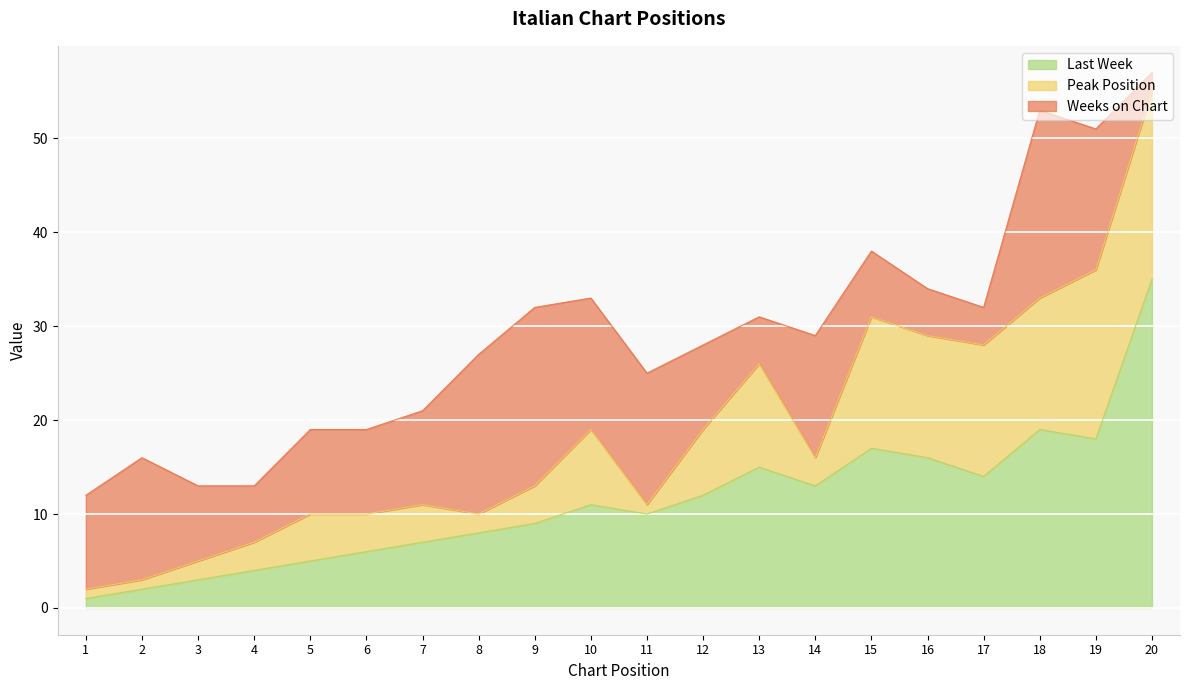

What is the greatest value displayed?

35